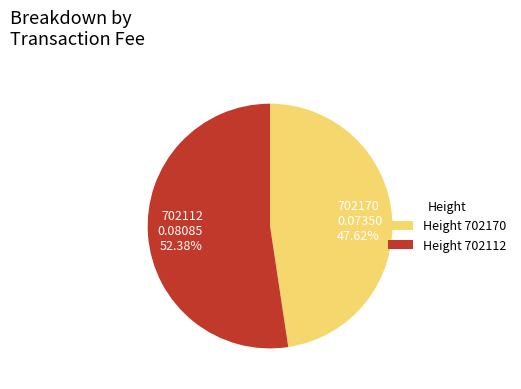

How much of the chart is everything except 702112?

47.6%